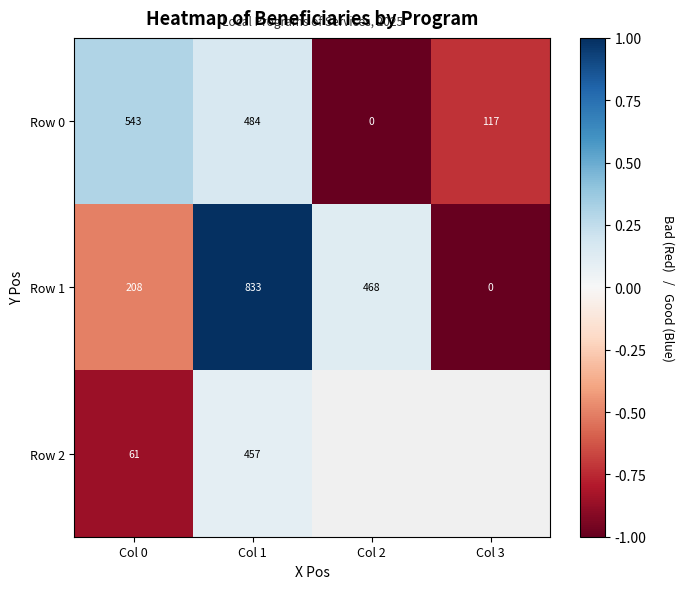

How many values in Row 1 are above zero?

3